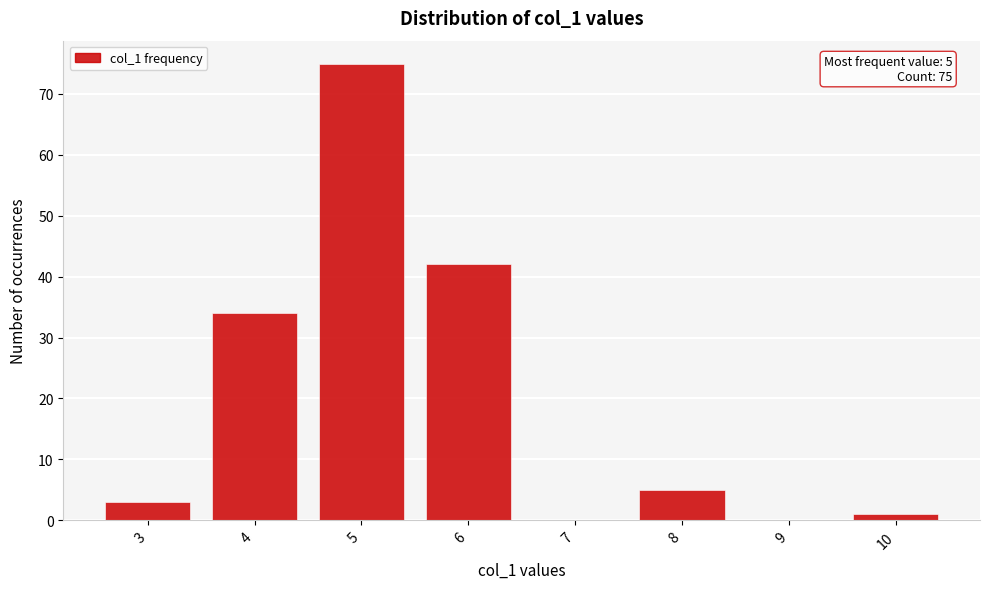

Reading left to right, transcribe all the data shown in this chart.

3=3	4=34	5=75	6=42	7=0	8=5	9=0	10=1